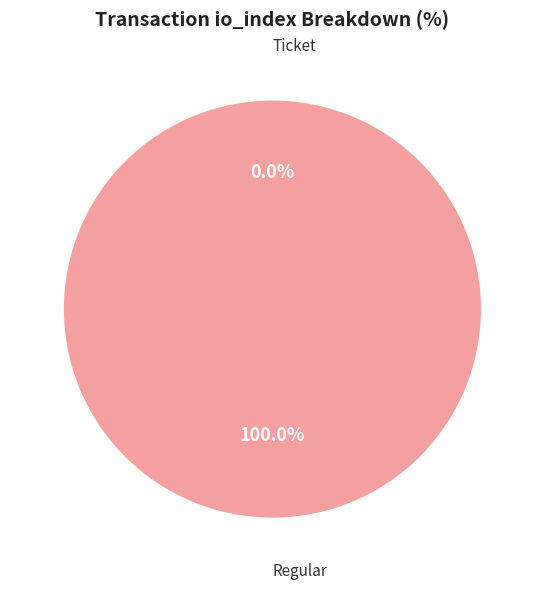

Is there a majority slice in this chart?

Yes